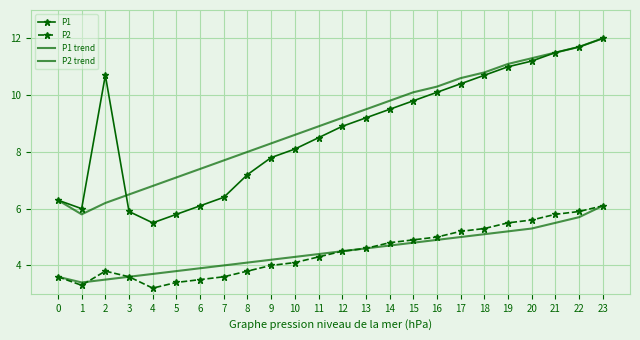

How many values in the P2 trend series exceed 4?

16